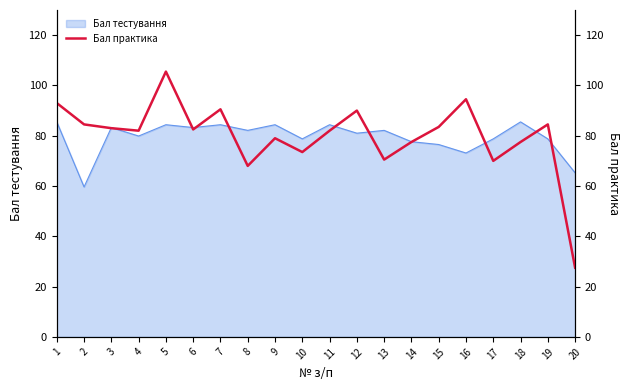

What is the minimum value for Бал тестування?

59.6